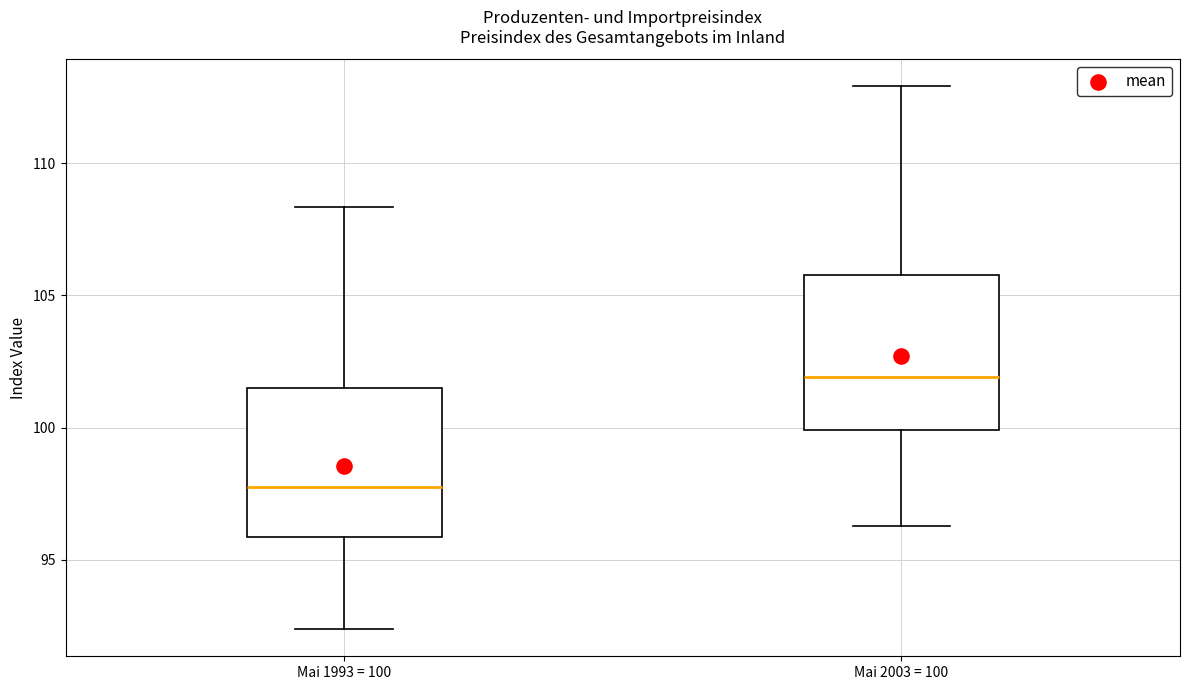

Which box's median line is the highest?

Mai 2003 = 100